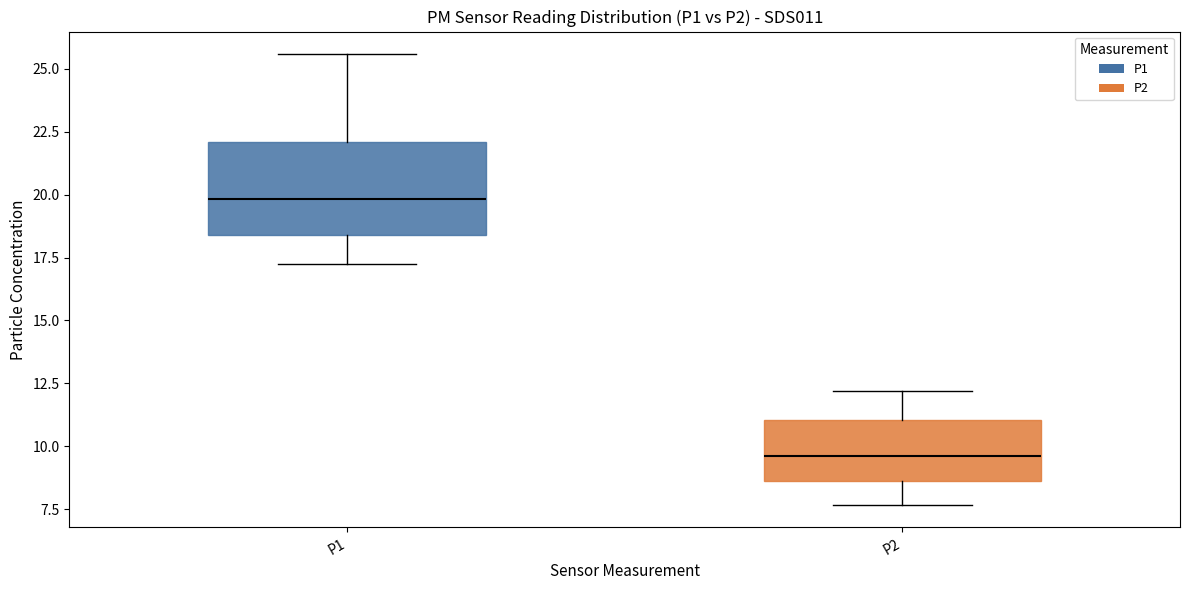

Reading left to right, read every box against the y-axis: the position of its median line, the range the box covers, and the ends of its whiskers. The values are not printed on the chart, so give them approximately, as read against the axis.

P1: median 20.0, box 18.5 to 22.0, whiskers 17.0 to 25.5
P2: median 9.5, box 8.5 to 11.0, whiskers 7.5 to 12.0